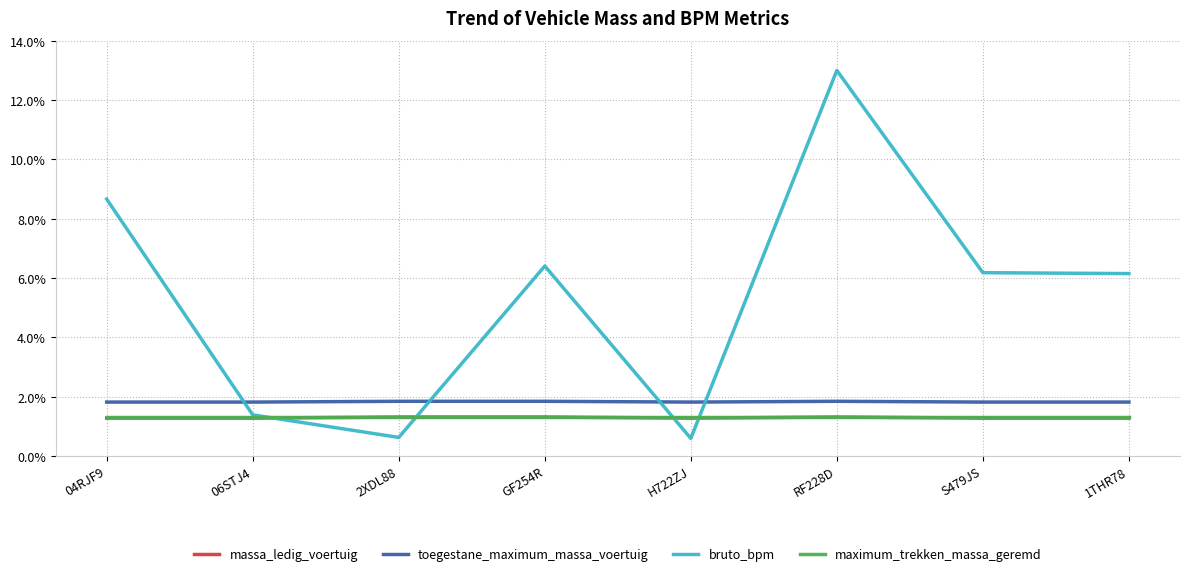

True or false: massa_ledig_voertuig has a value of 2.0 at S479JS.

False